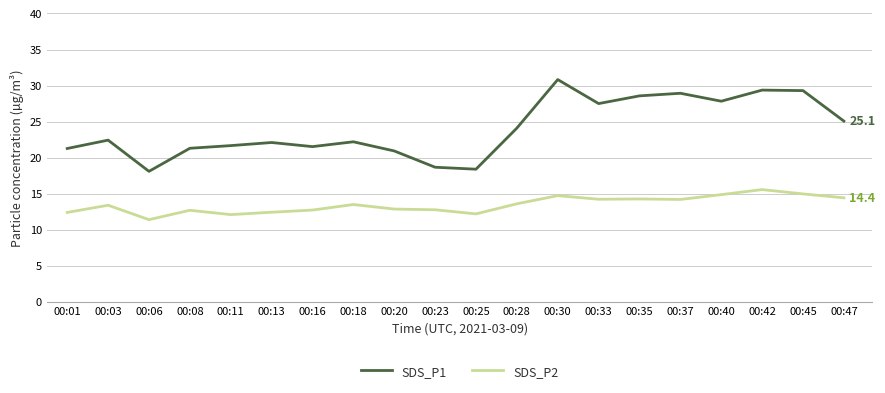

Is the value of SDS_P2 at 00:20 greater than the value of SDS_P1 at 00:16?

No